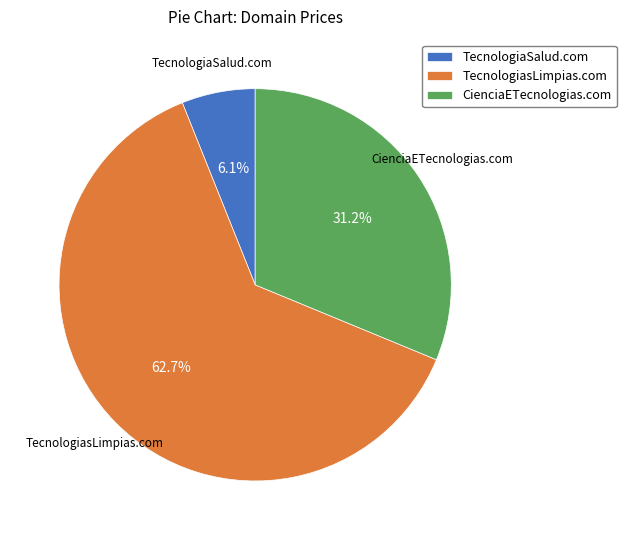

To the nearest percent, what percentage of the pie is CienciaETecnologias.com?

31%